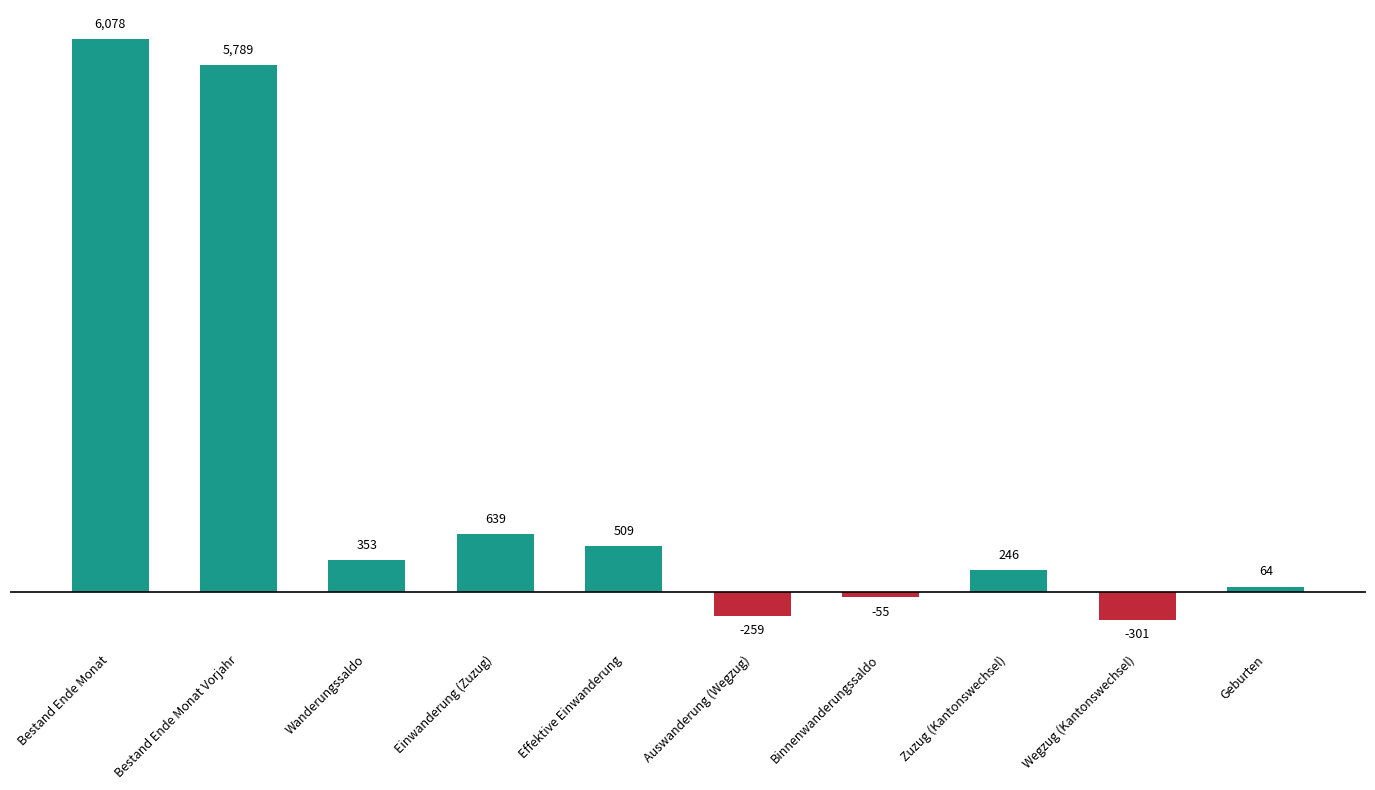

Between Effektive Einwanderung and Wanderungssaldo, which is larger?

Effektive Einwanderung